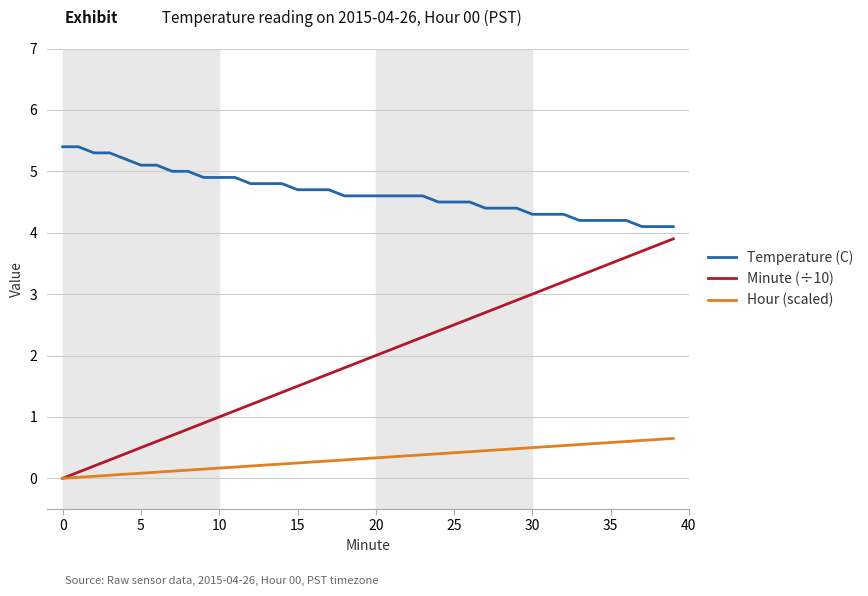

Rank the series by their maximum value, from lowest to highest.

Hour (scaled), Minute (÷10), Temperature (C)